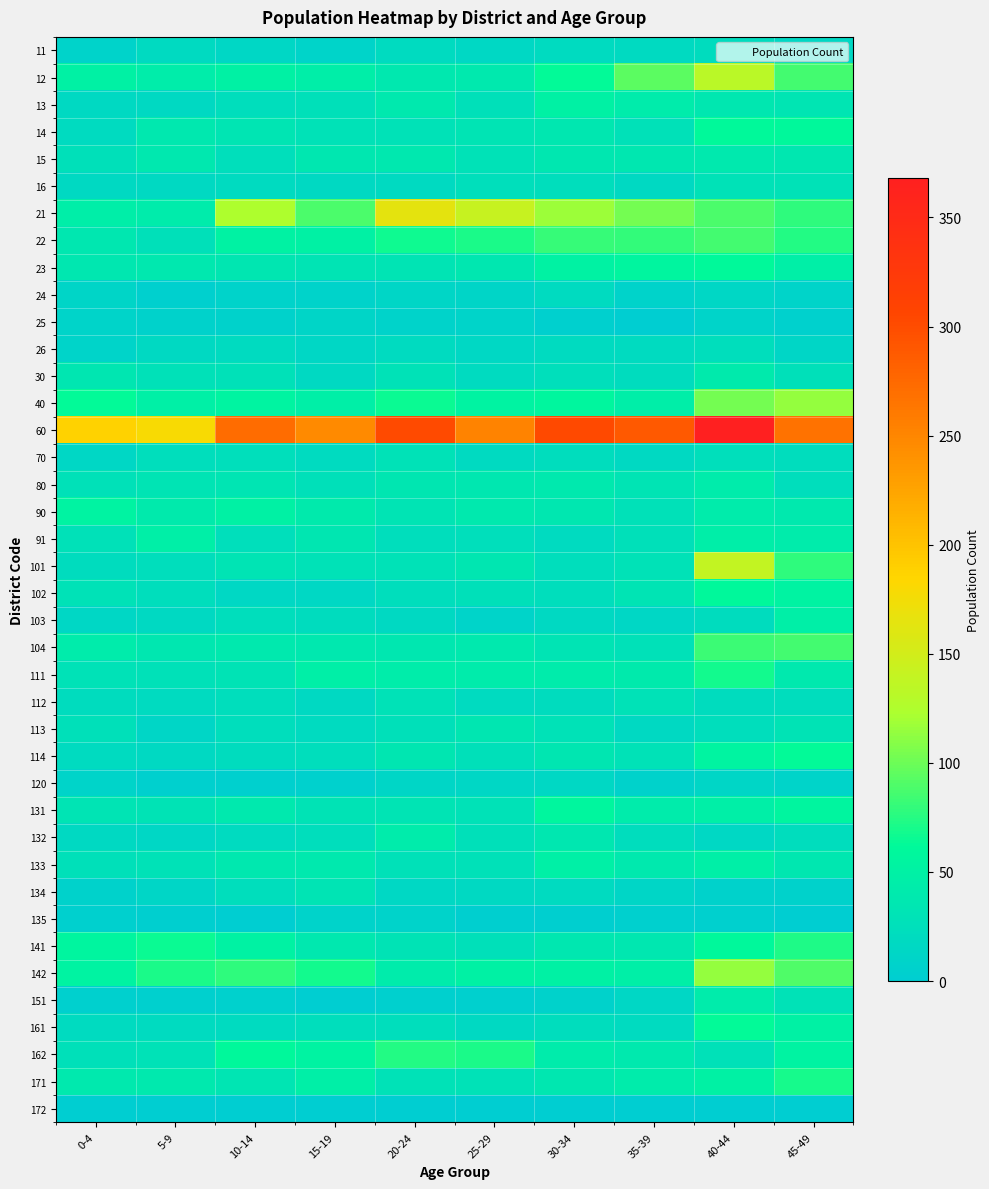

What is the spread (max minus min) of values at 45-49?

266